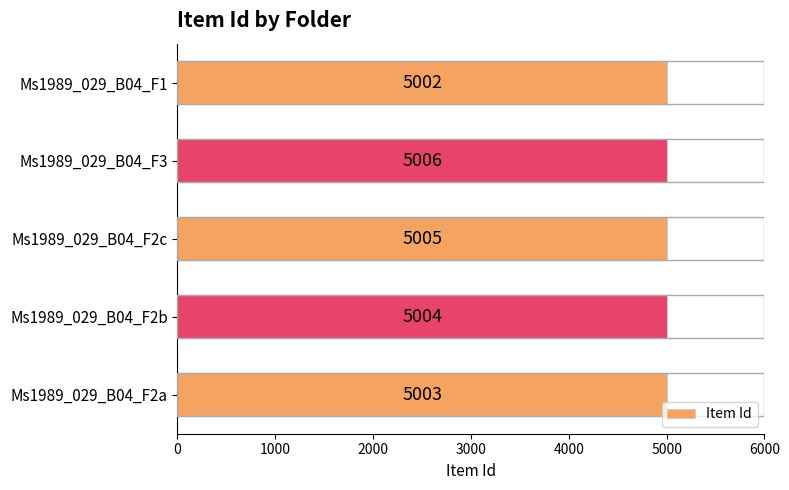

How many bars are there in total?

5